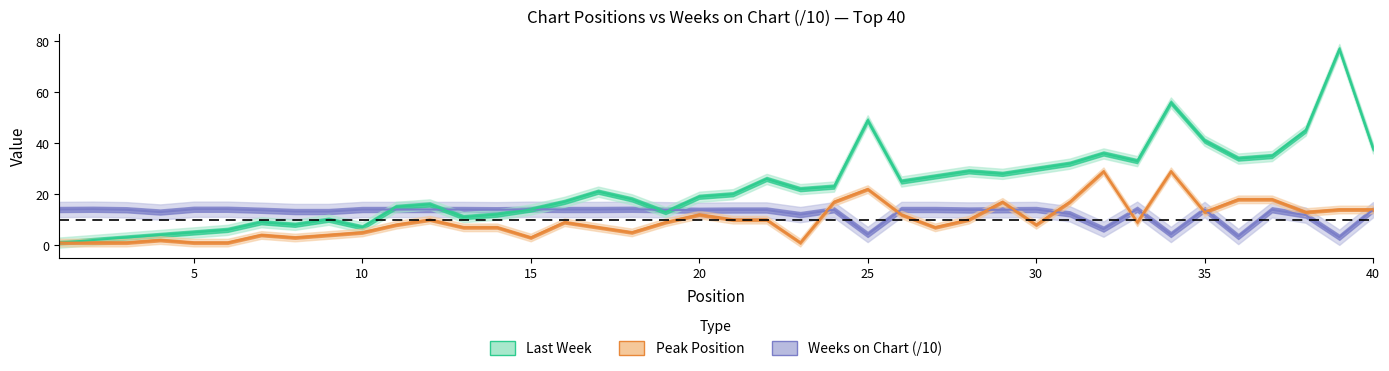

True or false: Peak Position has a value of 4.4 at 19.

False